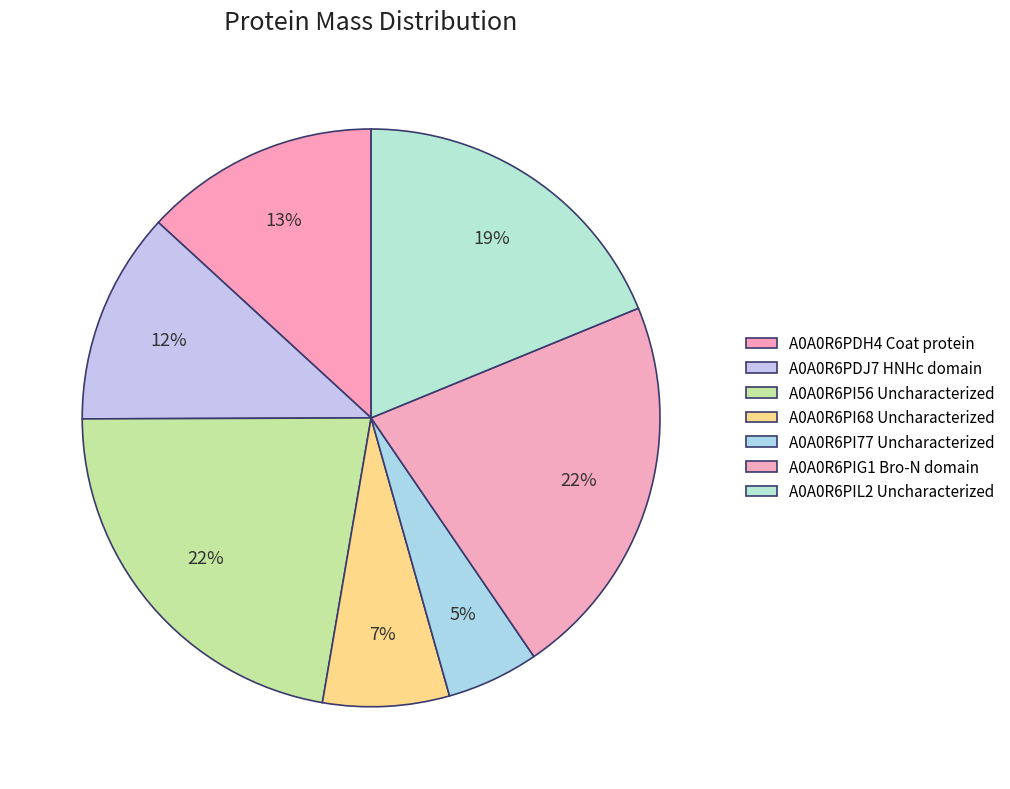

Is A0A0R6PDH4 Coat protein the majority of the pie?

No